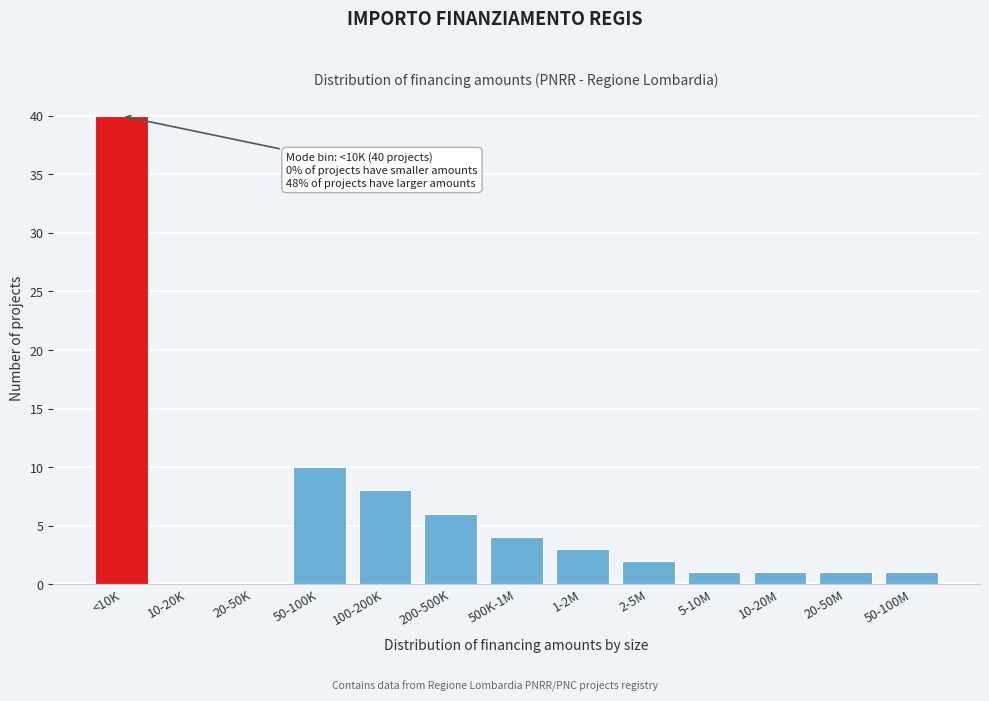

Reading right to left, list all the values displayed in this chart.

50-100M=1	20-50M=1	10-20M=1	5-10M=1	2-5M=2	1-2M=3	500K-1M=4	200-500K=6	100-200K=8	50-100K=10	20-50K=0	10-20K=0	<10K=40